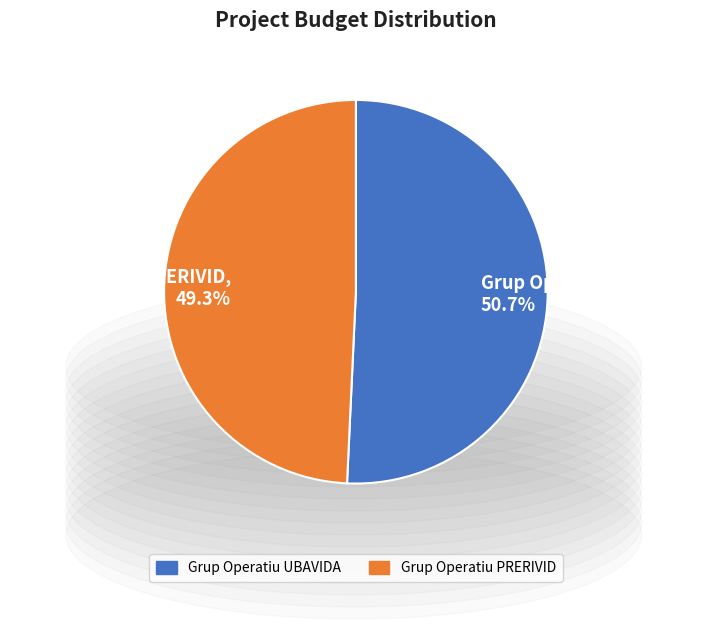

How many slices are in this pie chart?

2